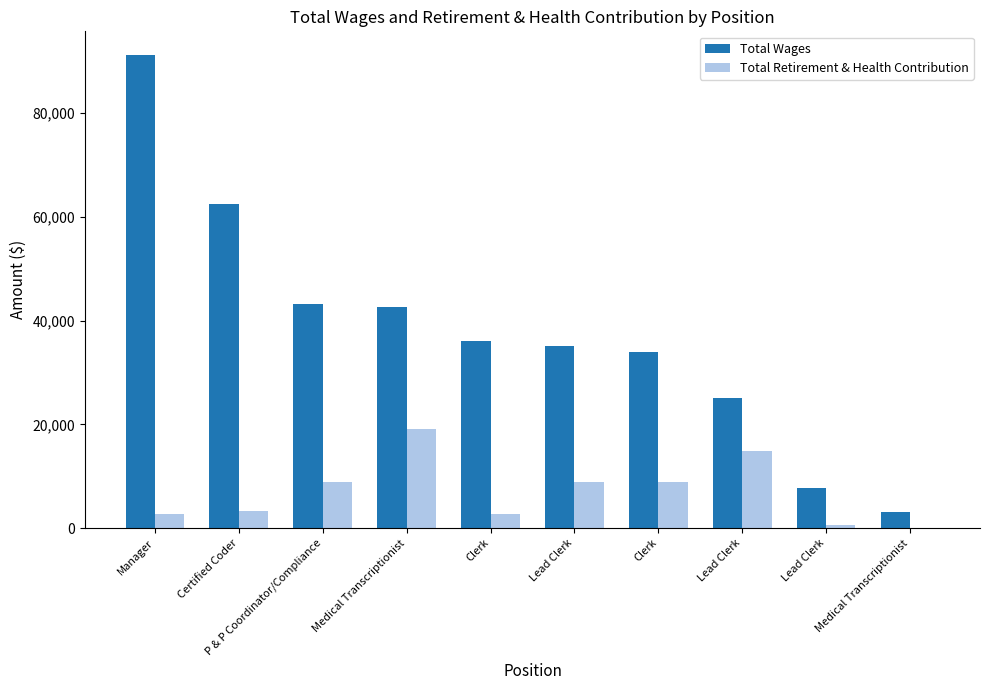

Are the bars grouped side by side (vs. stacked)?

Yes